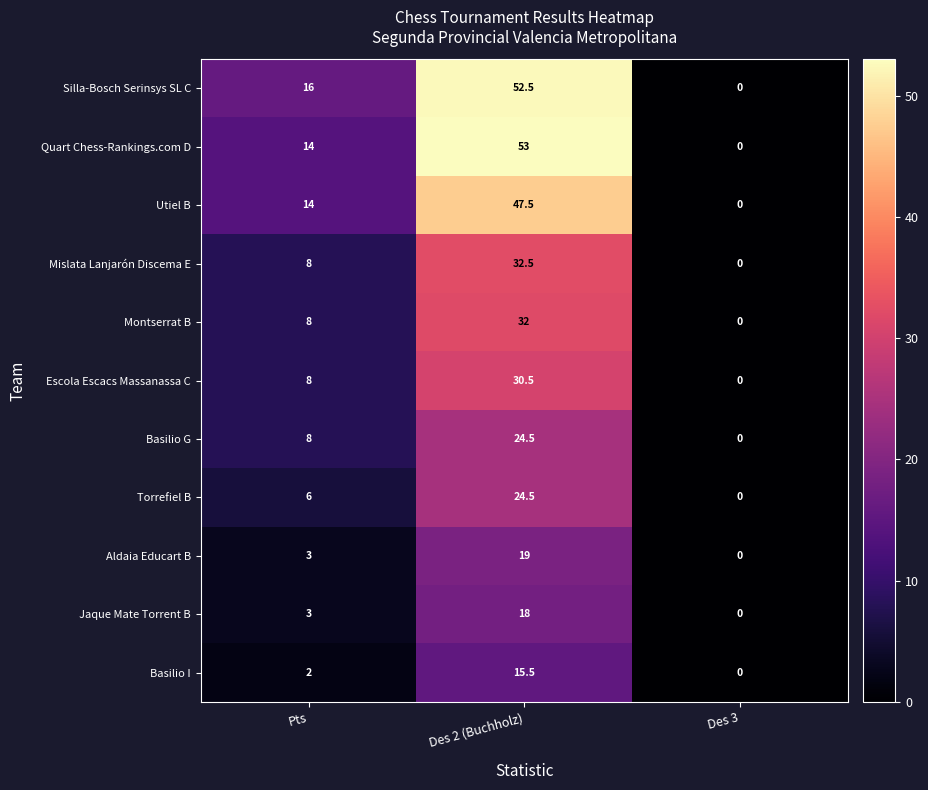

Where is Escola Escacs Massanassa C nearest to the value 15?

Pts